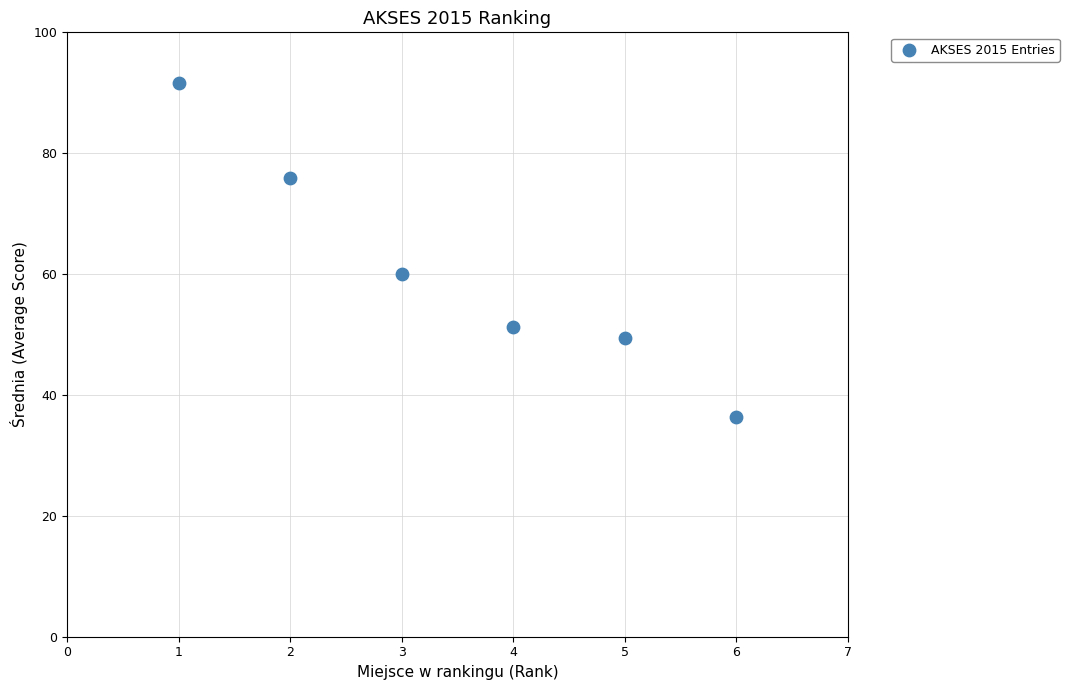

What Y value in the scatter plot is closest to 63?

60.0